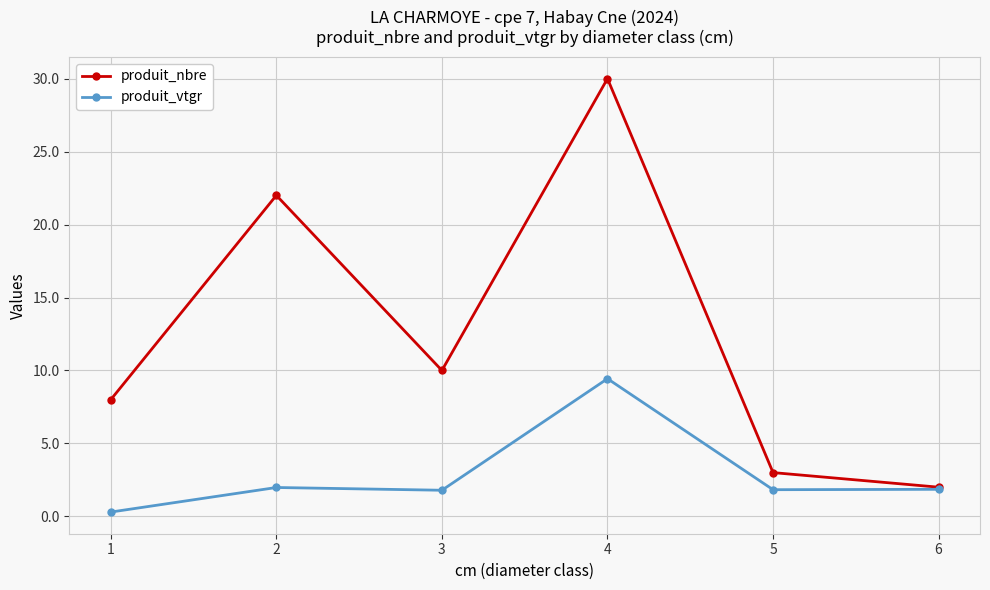

What are all the series names shown in the legend?

produit_nbre, produit_vtgr